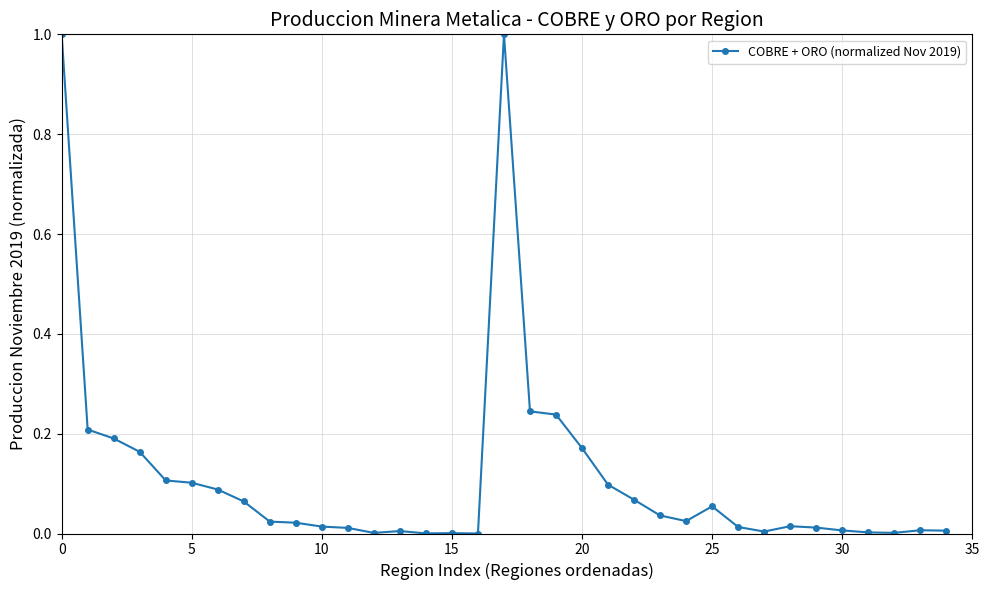

True or false: the data has more than 1 interior local peaks.

True